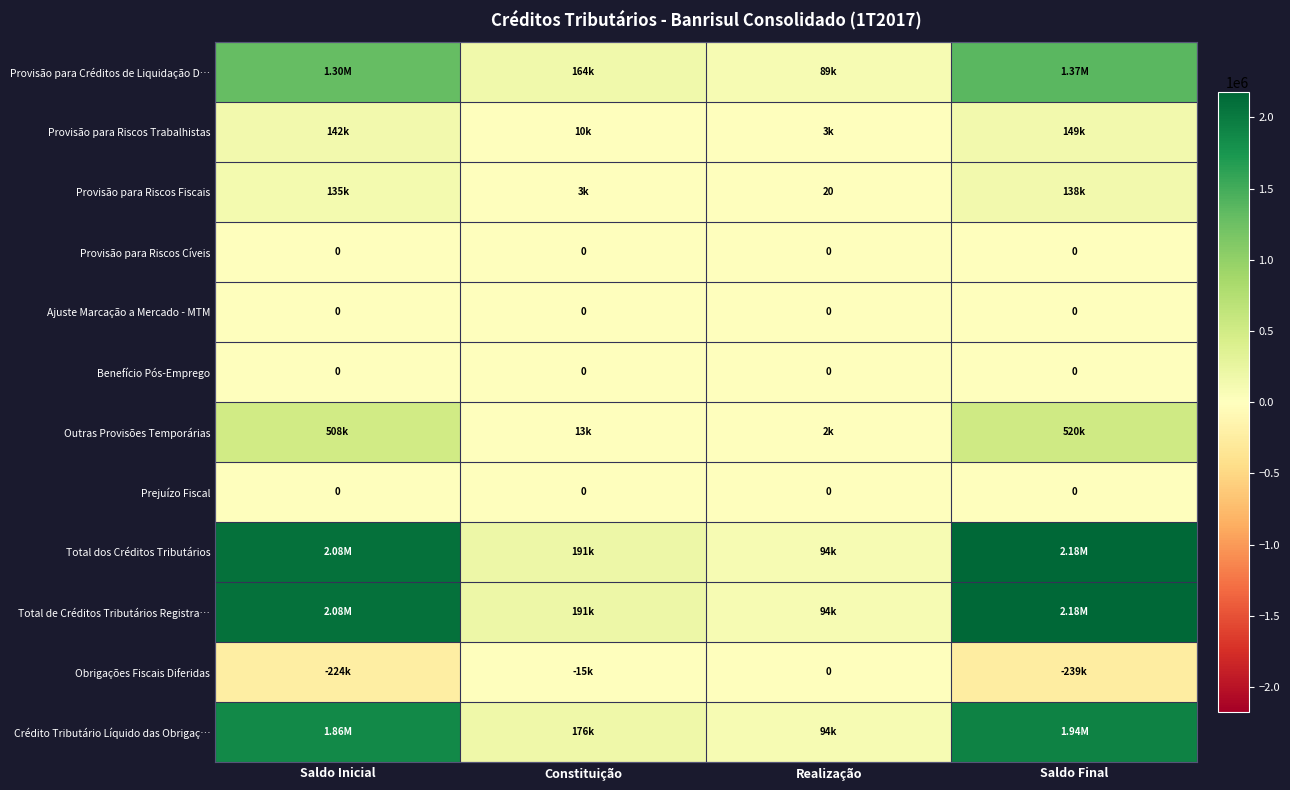

What is the total value across all series at Saldo Inicial?

7877044